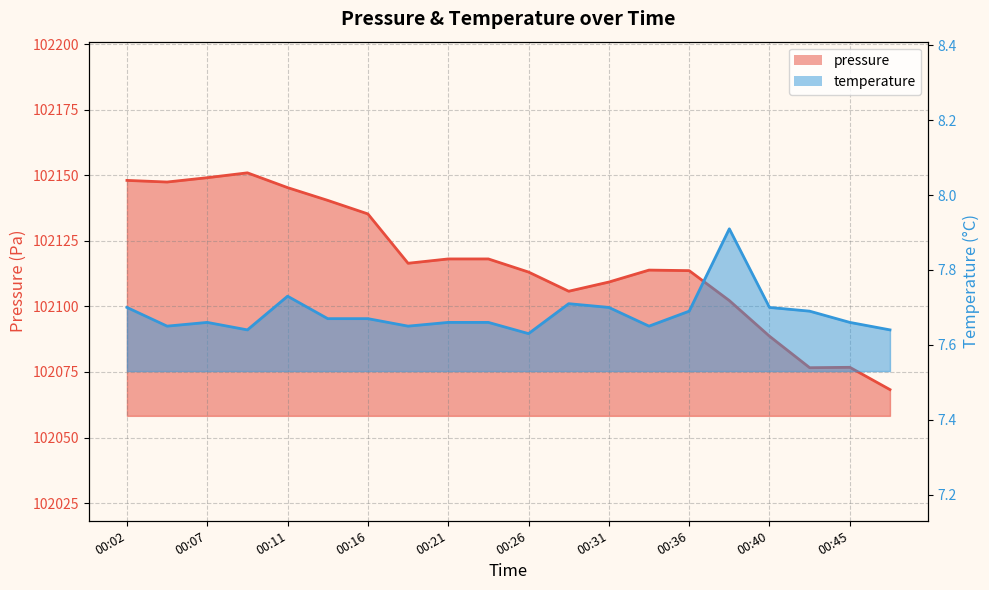

The value of temperature at 00:40 is 4.9. True or false?

False